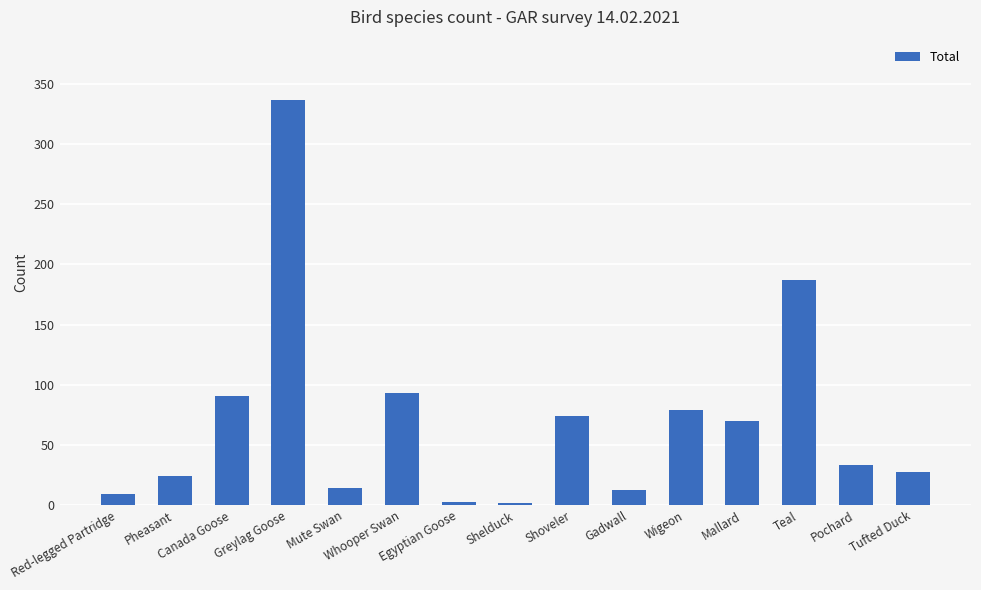

Does the chart contain stacked bars?

No